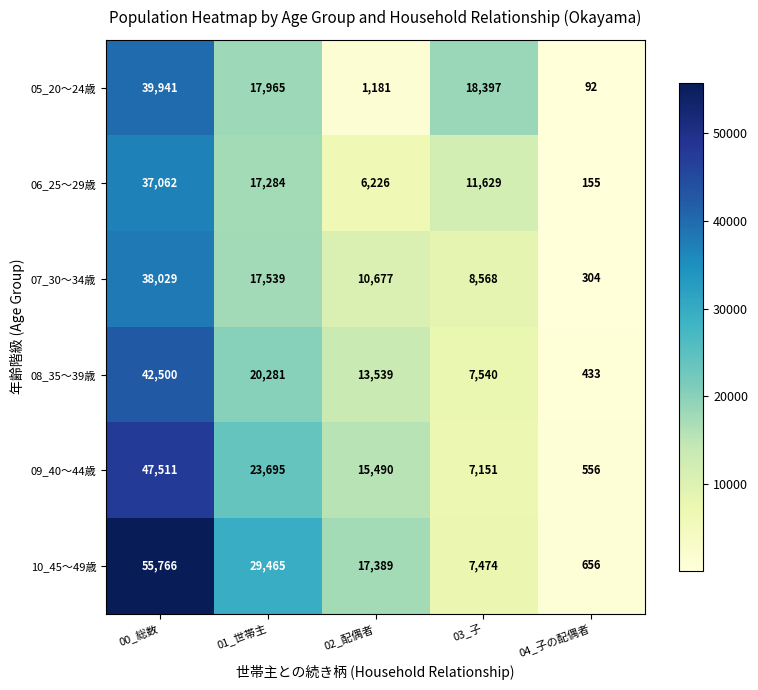

The value of 10_45～49歳 at 02_配偶者 is 17389. True or false?

True